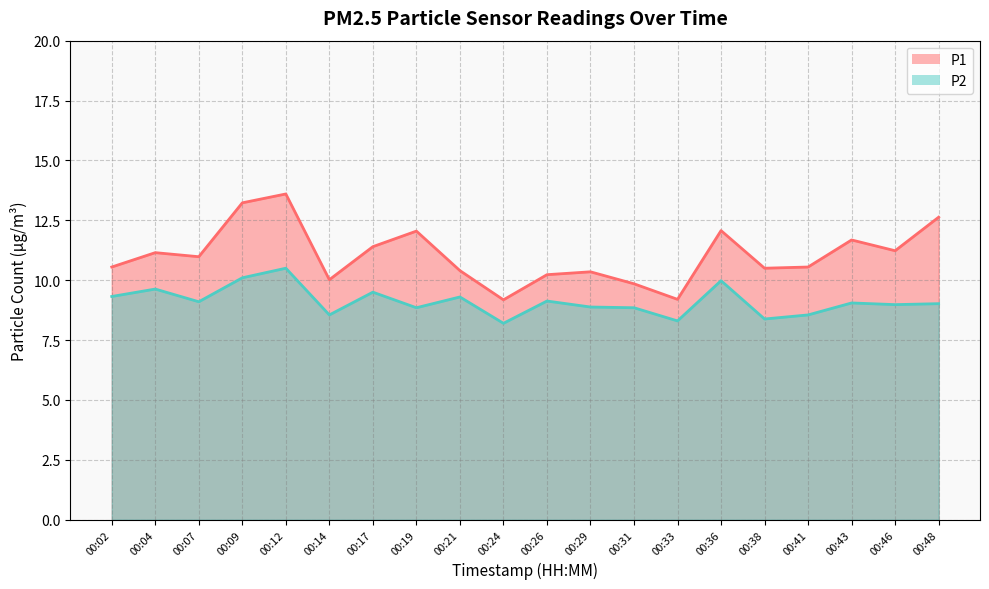

Is the value of P1 at 00:36 greater than the value of P2 at 00:24?

Yes